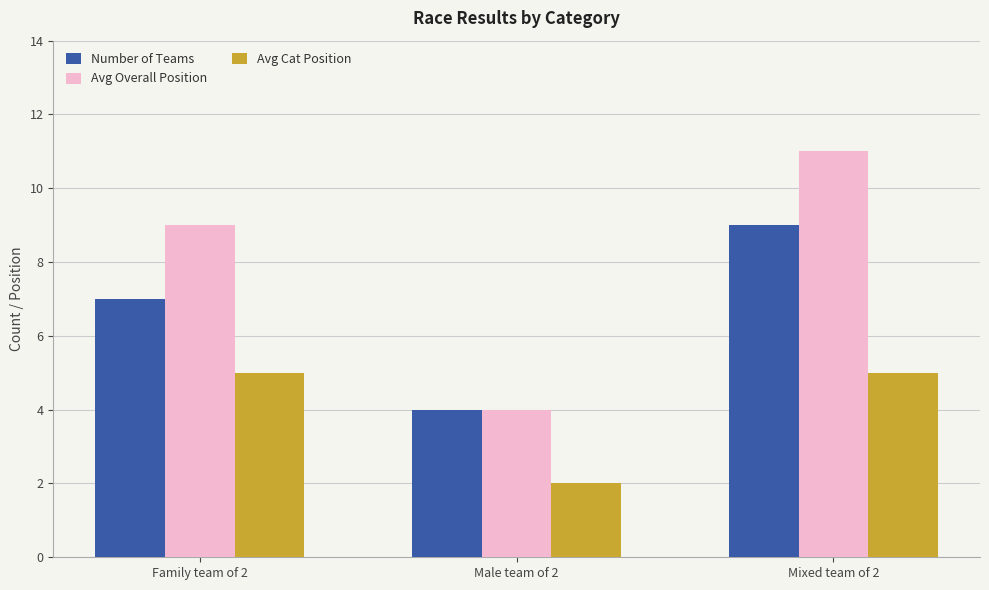

At which label does Number of Teams reach its minimum?

Male team of 2